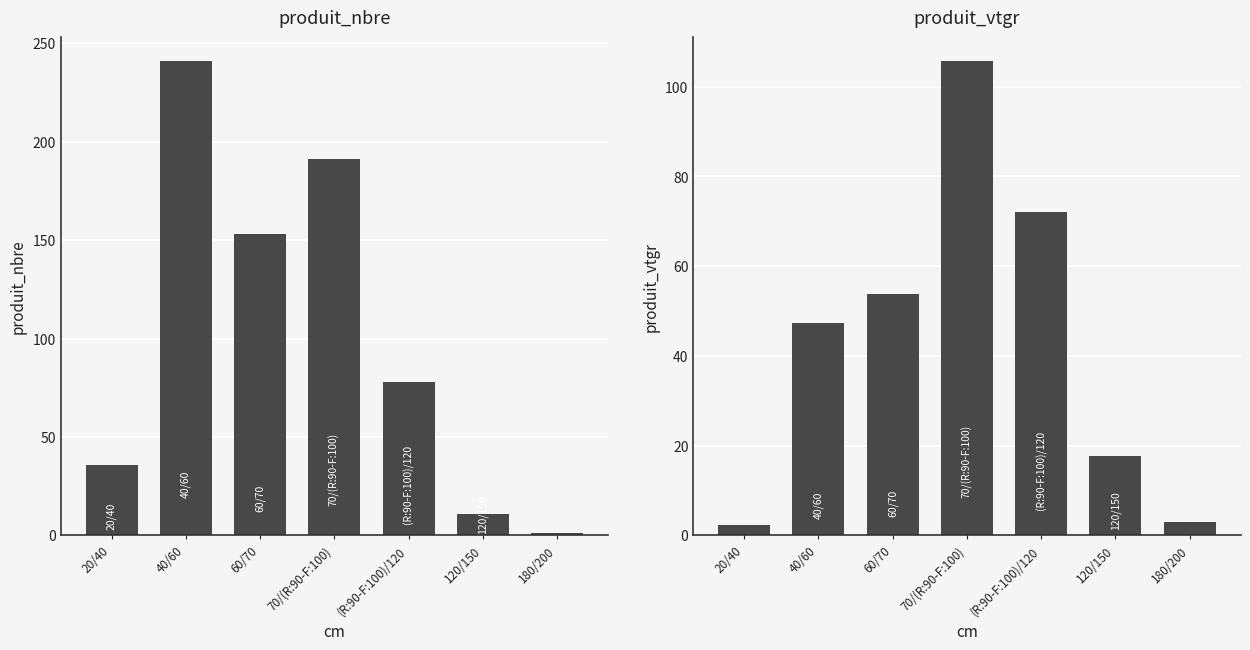

The produit_nbre series shows 241.0 at 40/60. True or false?

True